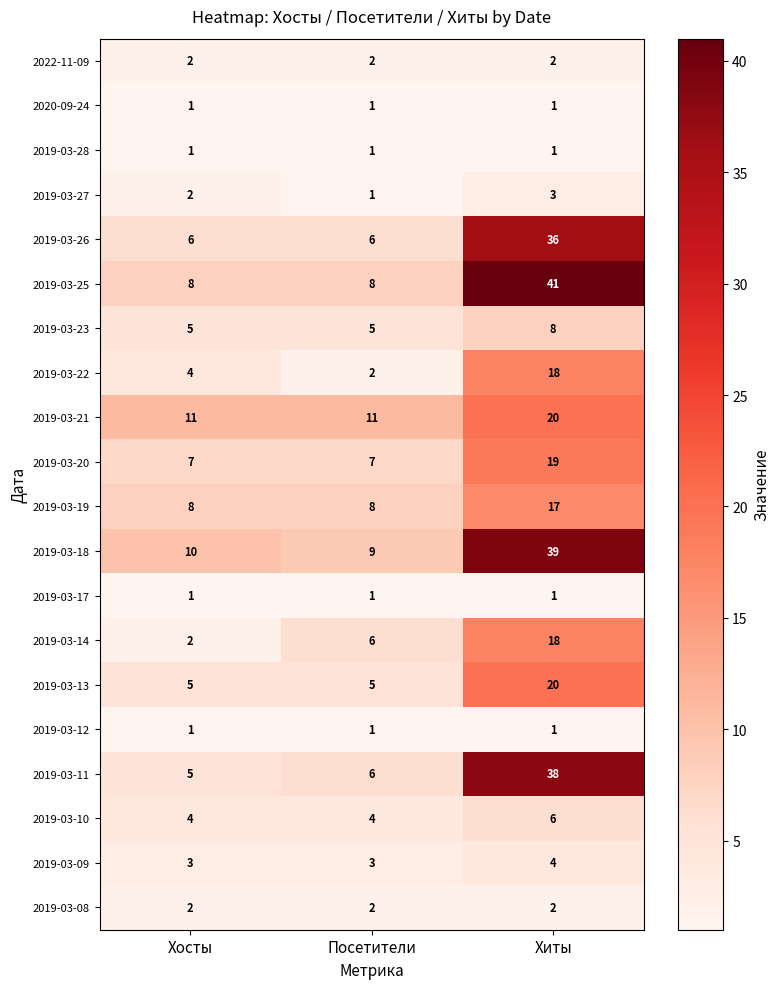

What is the minimum value for 2019-03-11?

5